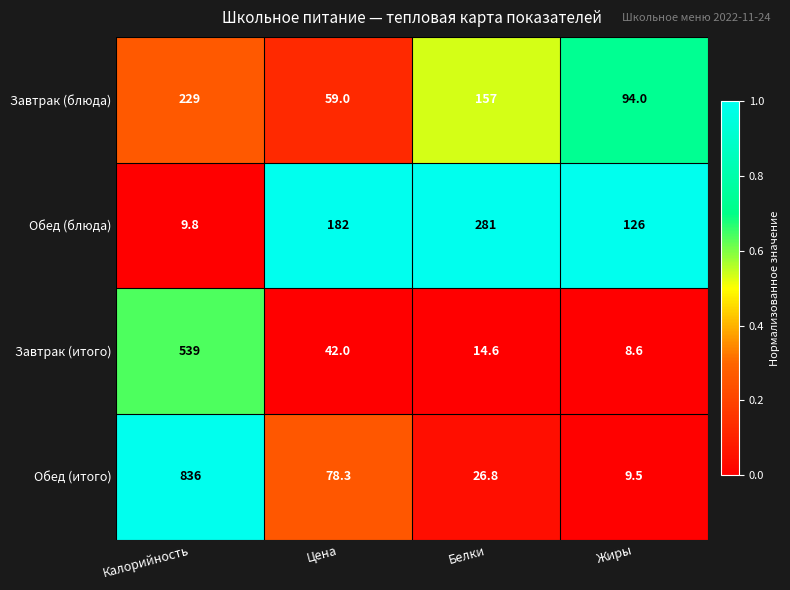

List the series in order of their peak value, highest first.

Обед (итого), Завтрак (итого), Обед (блюда), Завтрак (блюда)